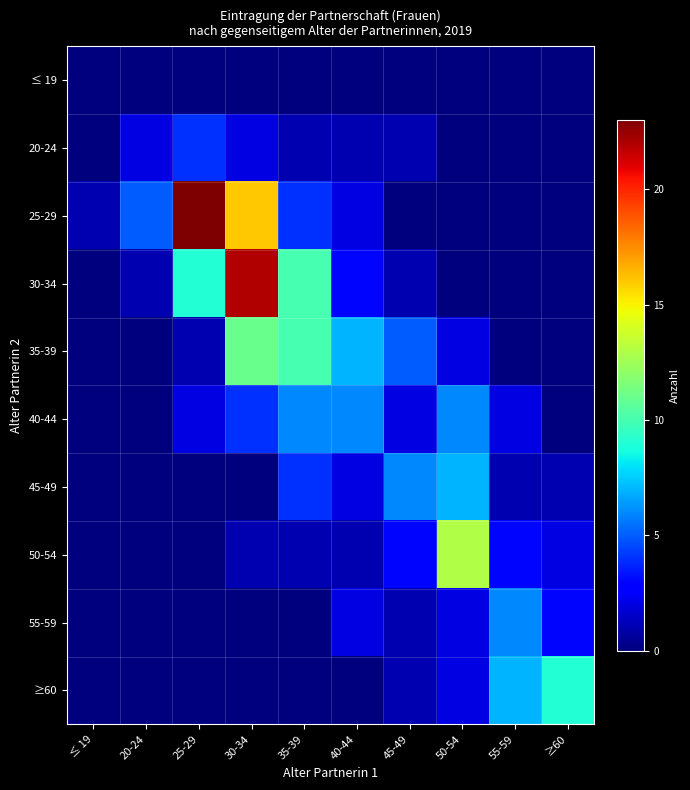

What is the spread (max minus min) of values at 35-39?

10